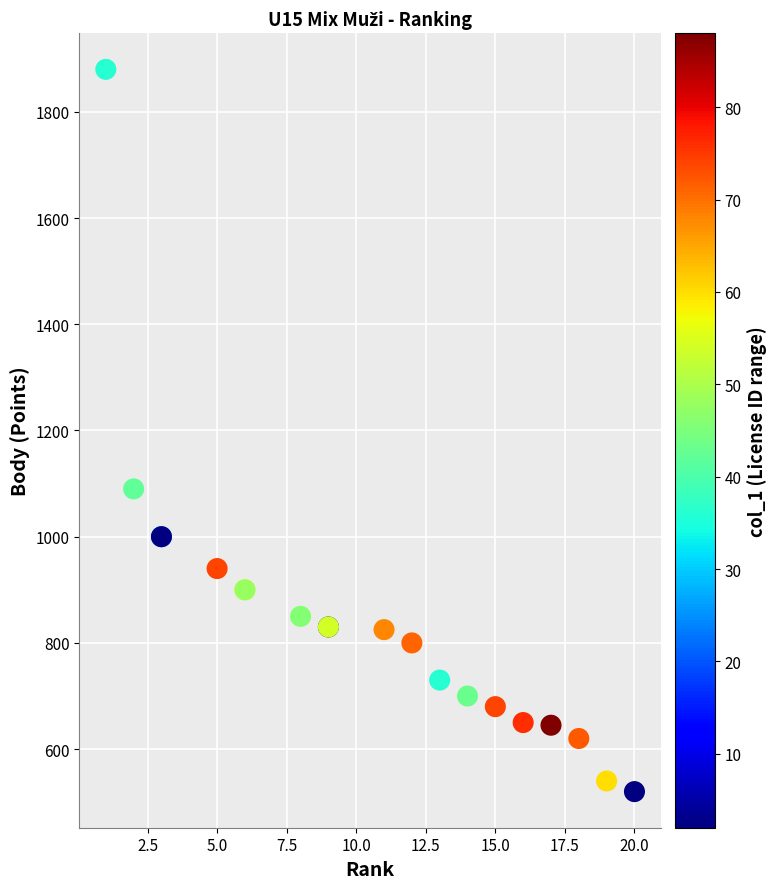

What Y value in the scatter plot is closest to 1200?

1090